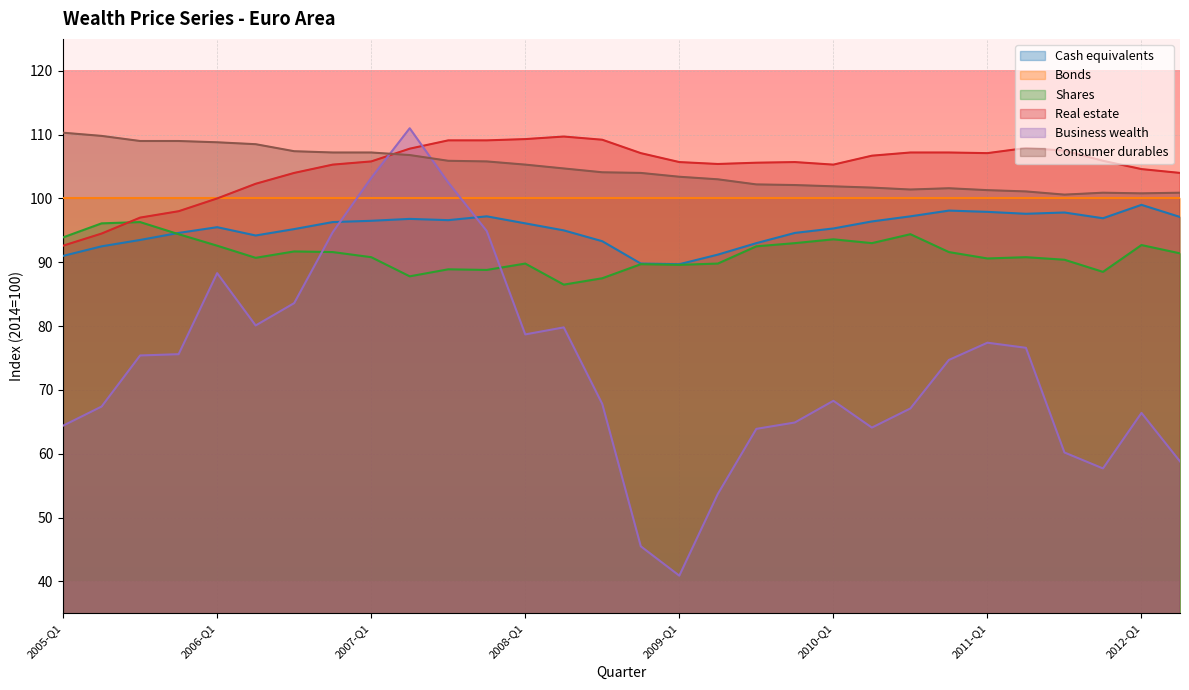

What is the difference between the maximum and minimum values in the Real estate series?

17.1